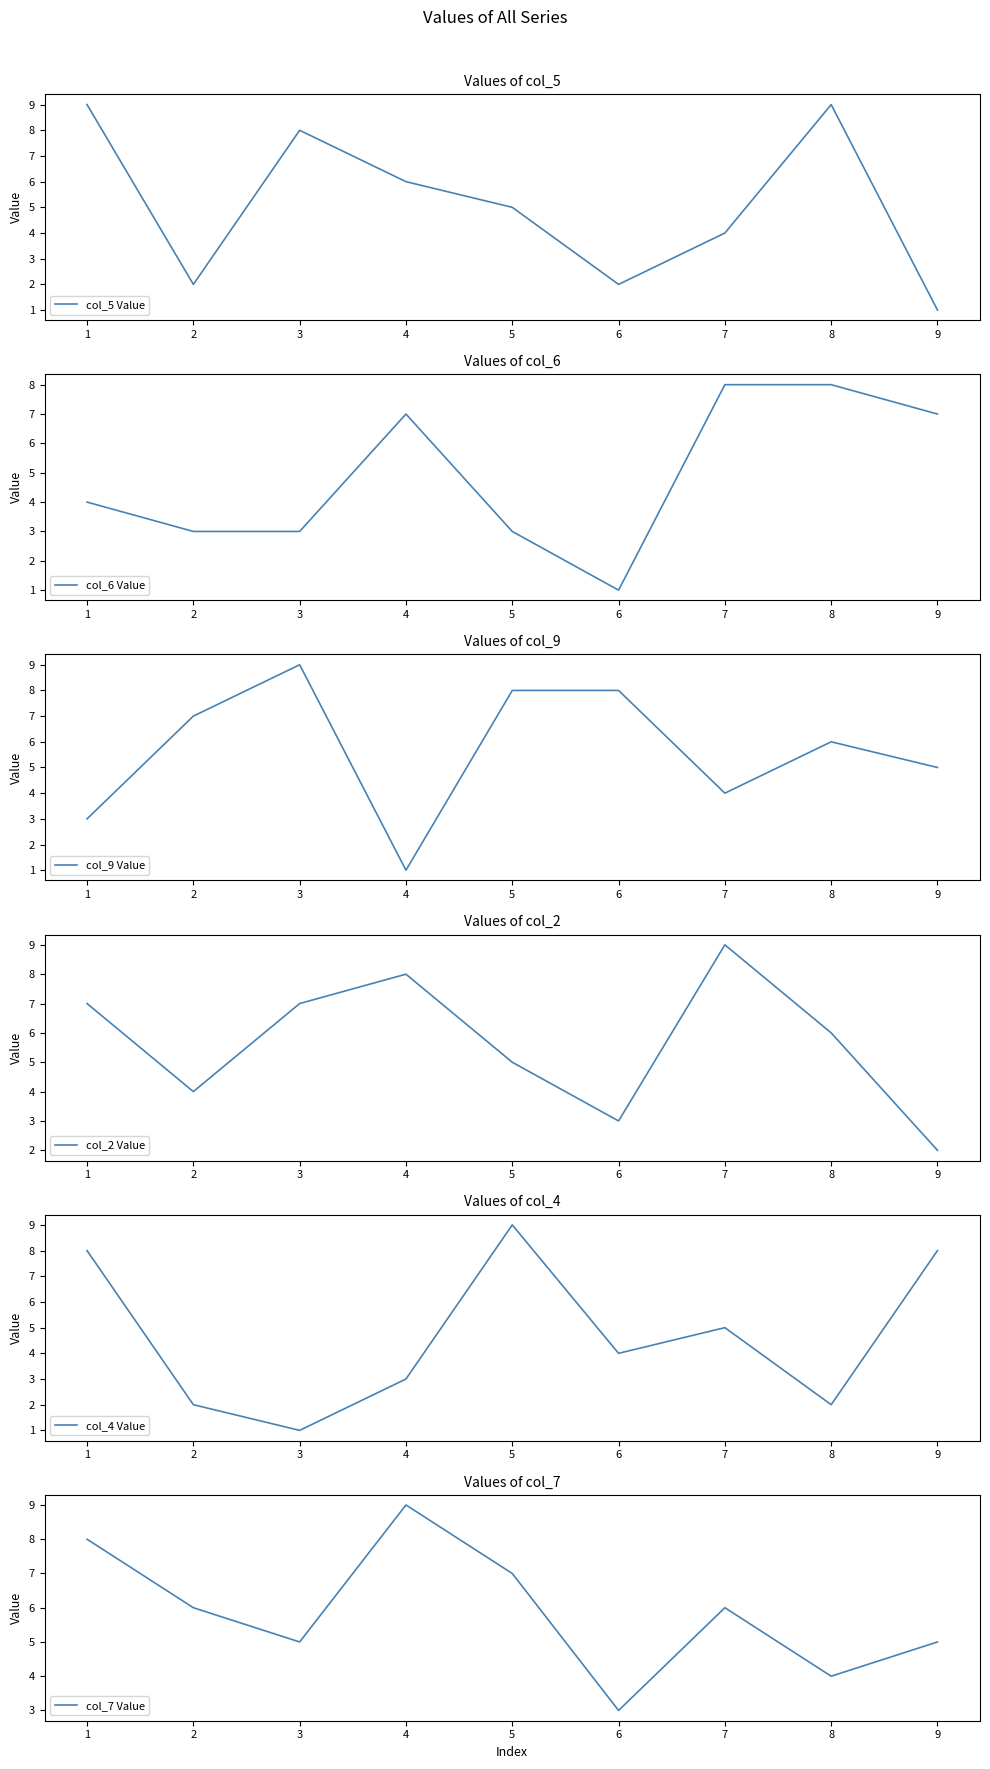

What is the minimum value for col_9 Value?

1